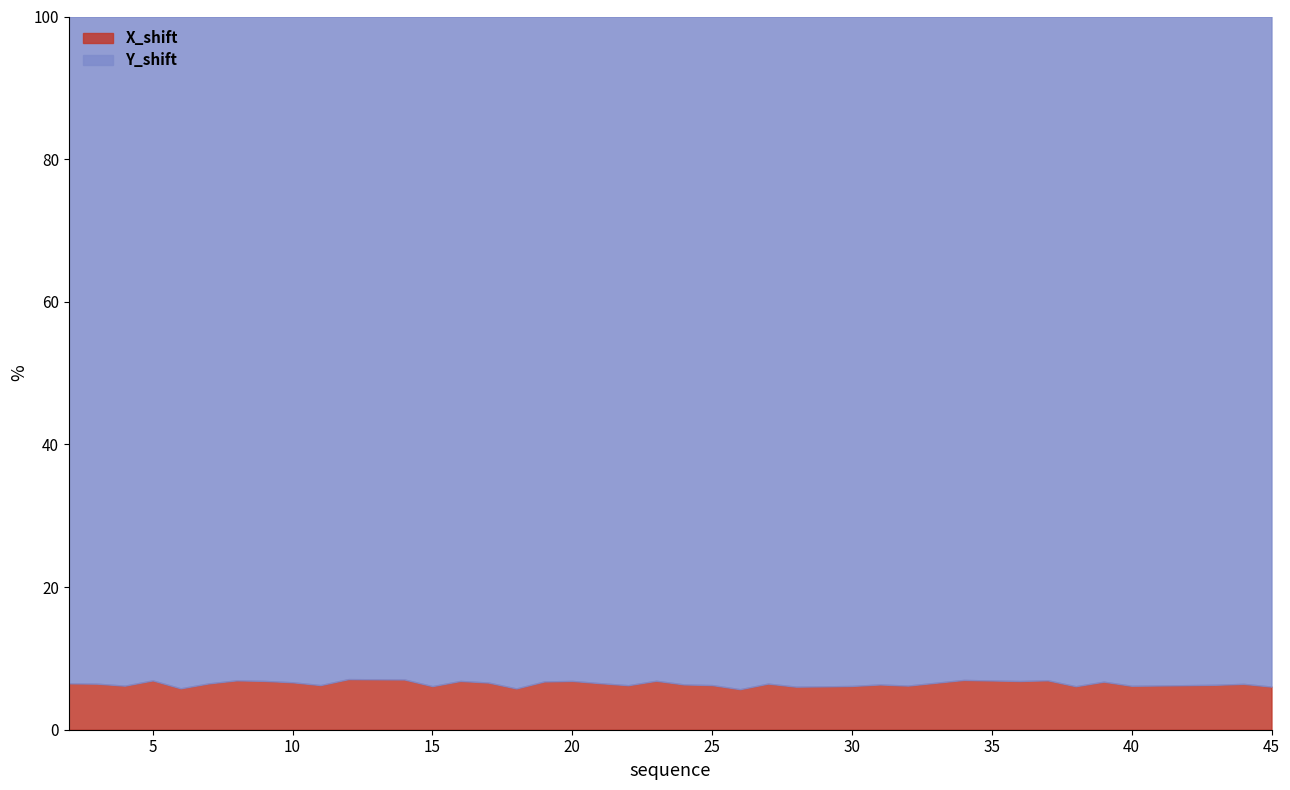

At which category does the chart reach its minimum across all series?

26